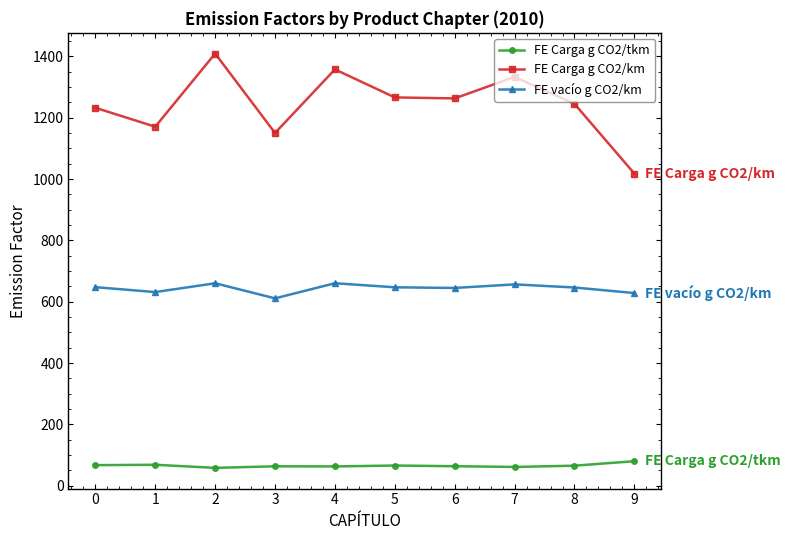

Which series has the largest range (max minus min)?

FE Carga g CO2/km